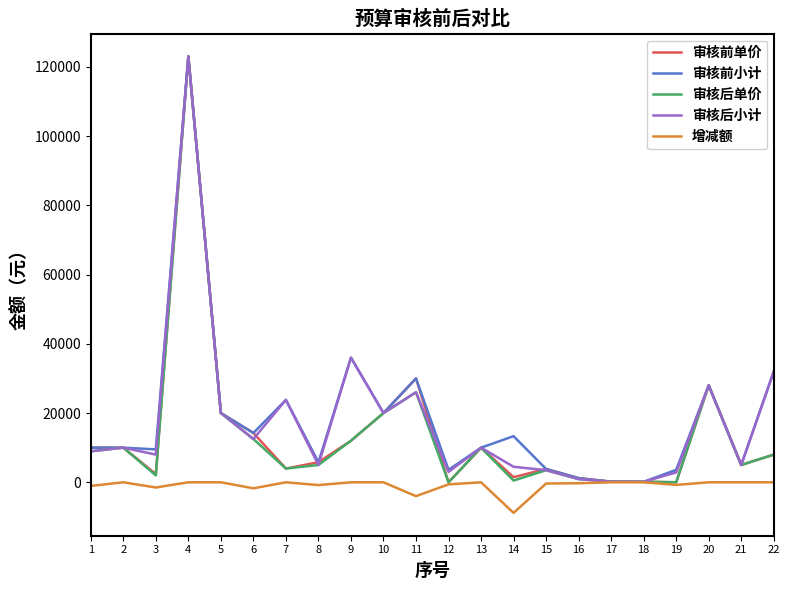

The value of 审核后单价 at 13 is 17729.2. True or false?

False